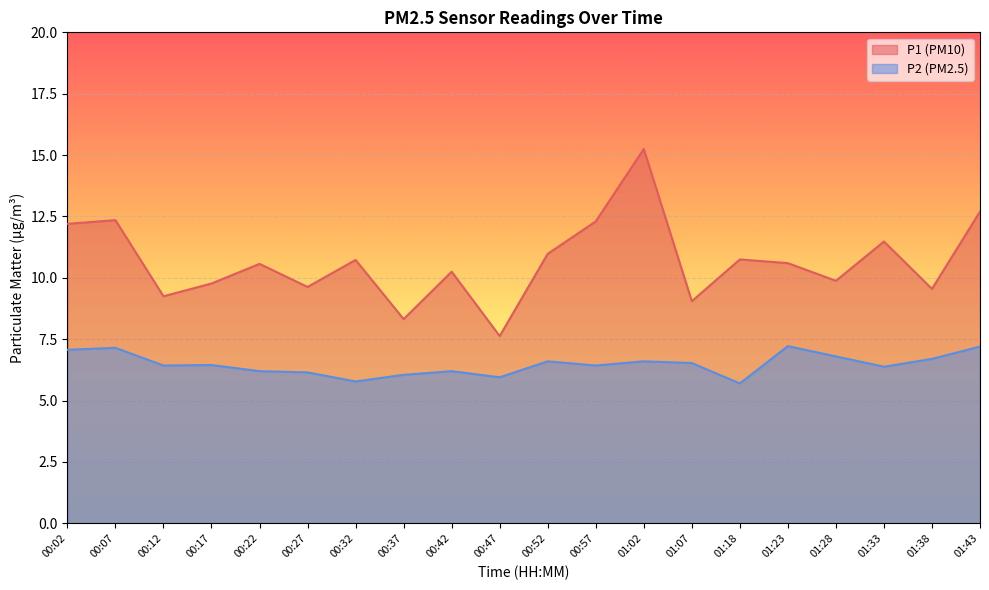

Reading left to right, list all the values displayed in this chart.

P1: 00:02=12.2	00:07=12.3	00:12=9.2	00:17=9.8	00:22=10.6	00:27=9.6	00:32=10.7	00:37=8.3	00:42=10.2	00:47=7.6	00:52=11.0	00:57=12.3	01:02=15.2	01:07=9.1	01:18=10.8	01:23=10.6	01:28=9.9	01:33=11.5	01:38=9.6	01:43=12.7
P2: 00:02=7.1	00:07=7.2	00:12=6.4	00:17=6.5	00:22=6.2	00:27=6.2	00:32=5.8	00:37=6.0	00:42=6.2	00:47=6.0	00:52=6.6	00:57=6.4	01:02=6.6	01:07=6.5	01:18=5.7	01:23=7.2	01:28=6.8	01:33=6.4	01:38=6.7	01:43=7.2